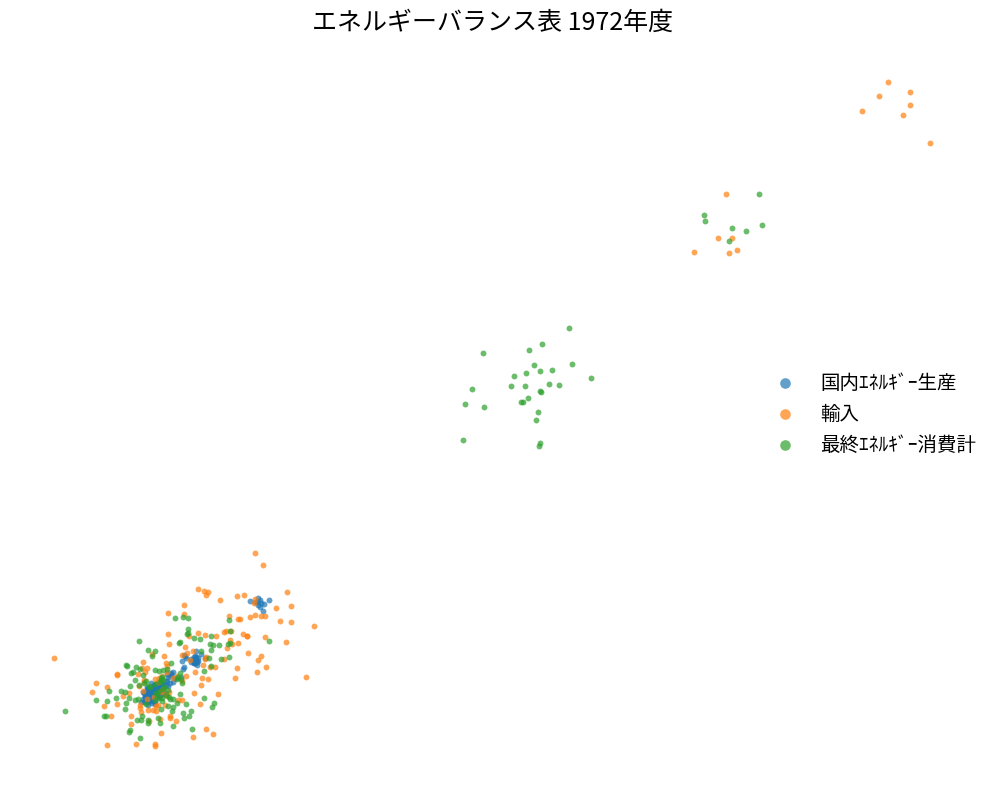

What are all the series names shown in the legend?

国内ｴﾈﾙｷﾞｰ生産, 輸入, 最終ｴﾈﾙｷﾞｰ消費計